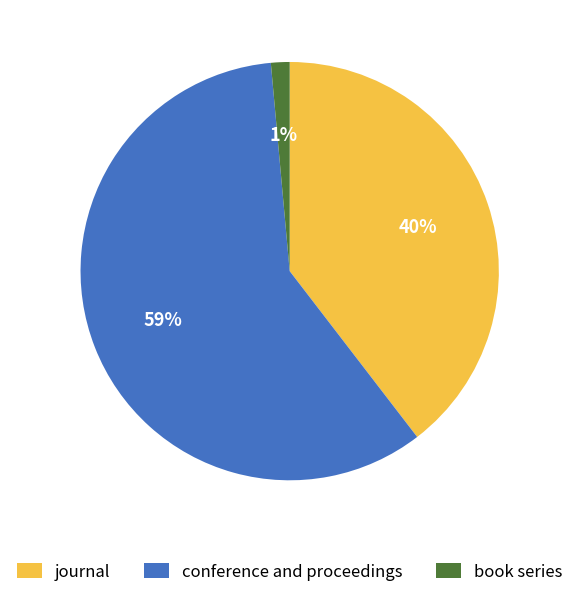

Is there a majority slice in this chart?

Yes